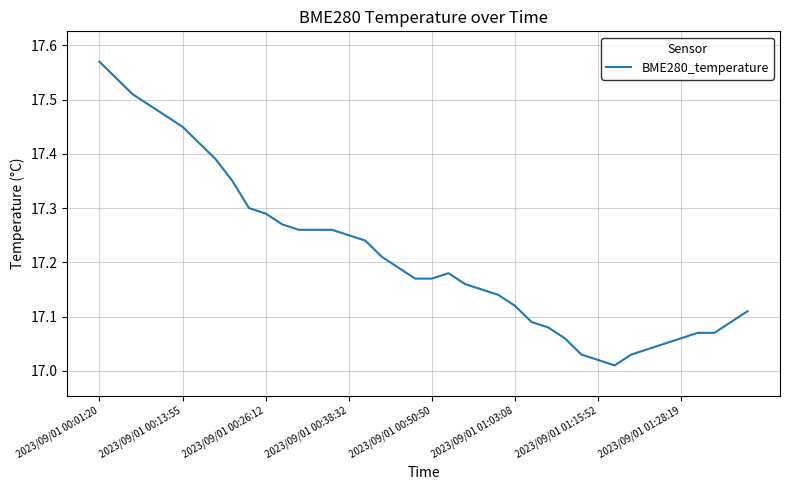

Count the number of data series in this chart.

1